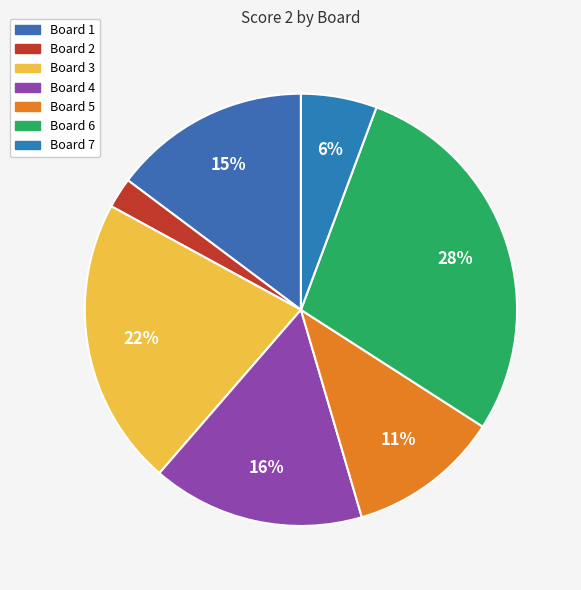

True or false: Board 1 accounts for 15% of the total.

True